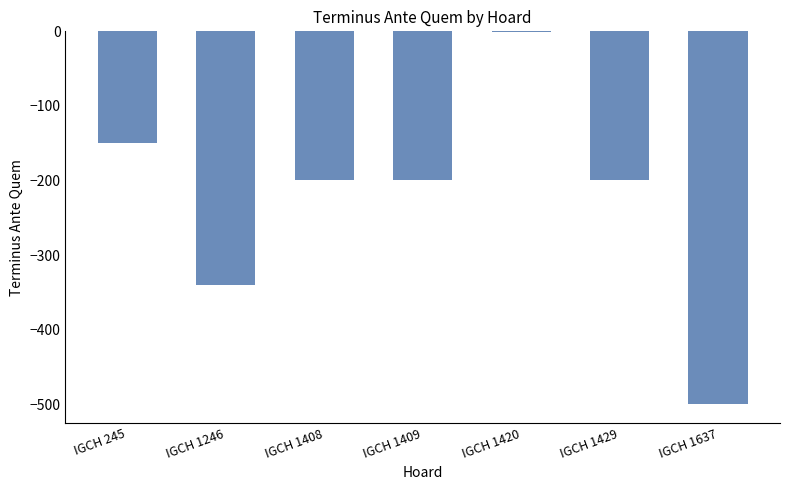

What is the approximate value at IGCH 1637?

-500